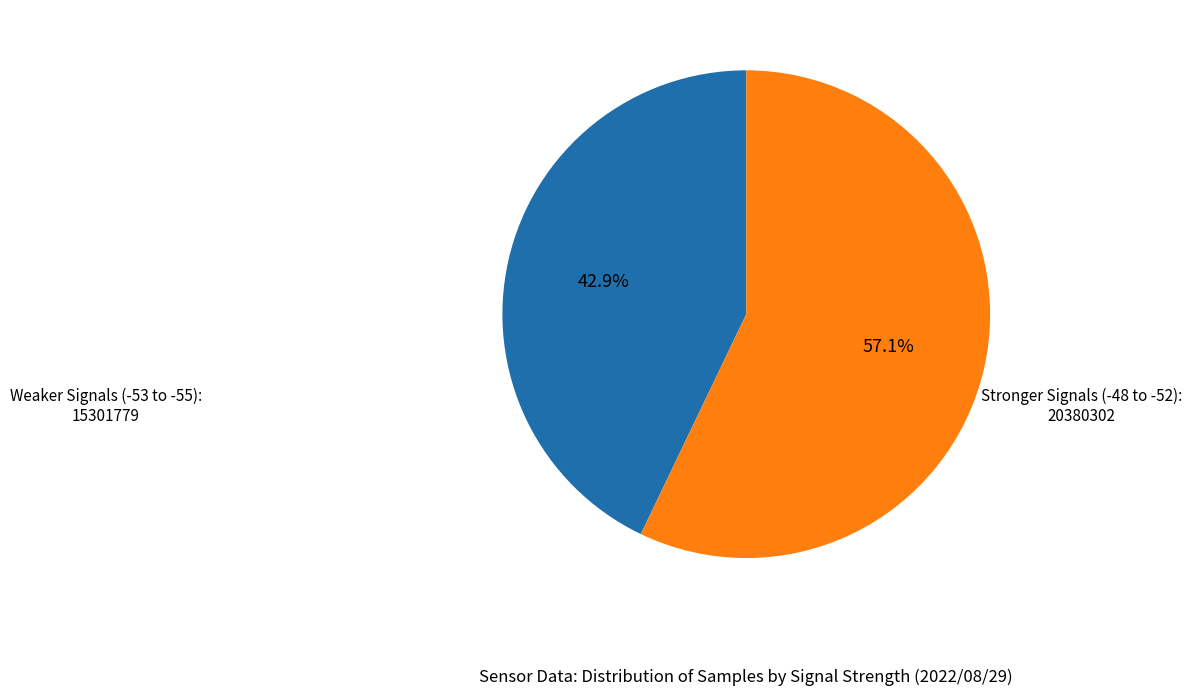

Count the number of slices in the pie.

2